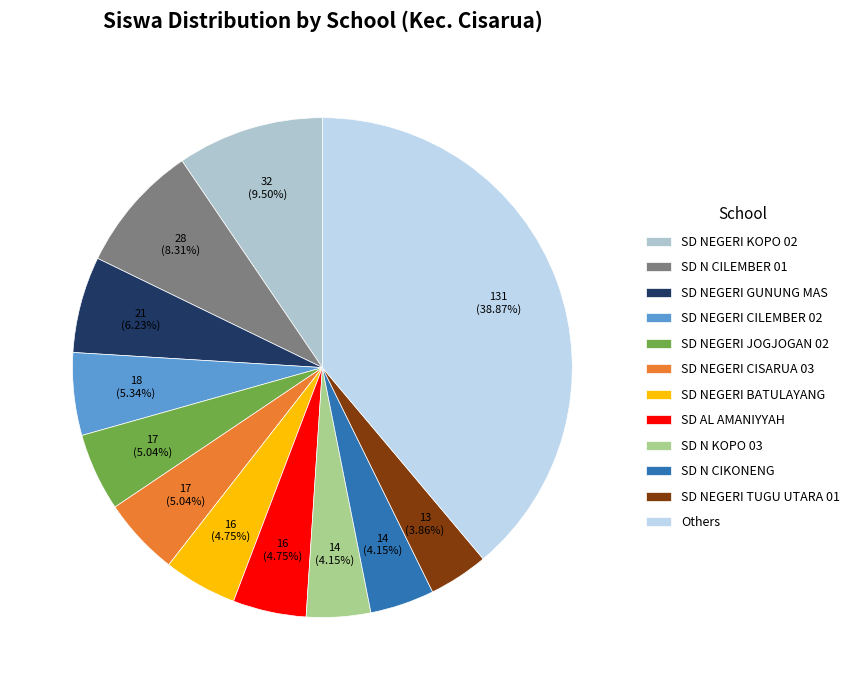

Does any single category account for the majority?

No